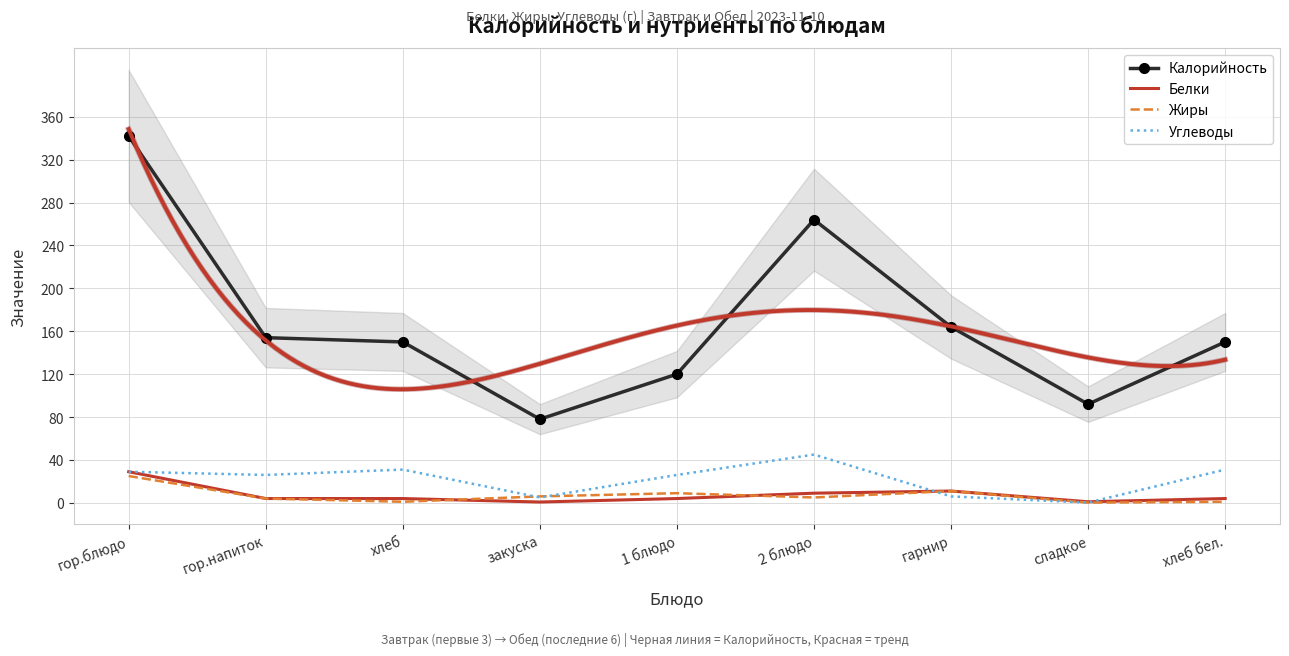

At how many categories does at least one series exceed 16?

9